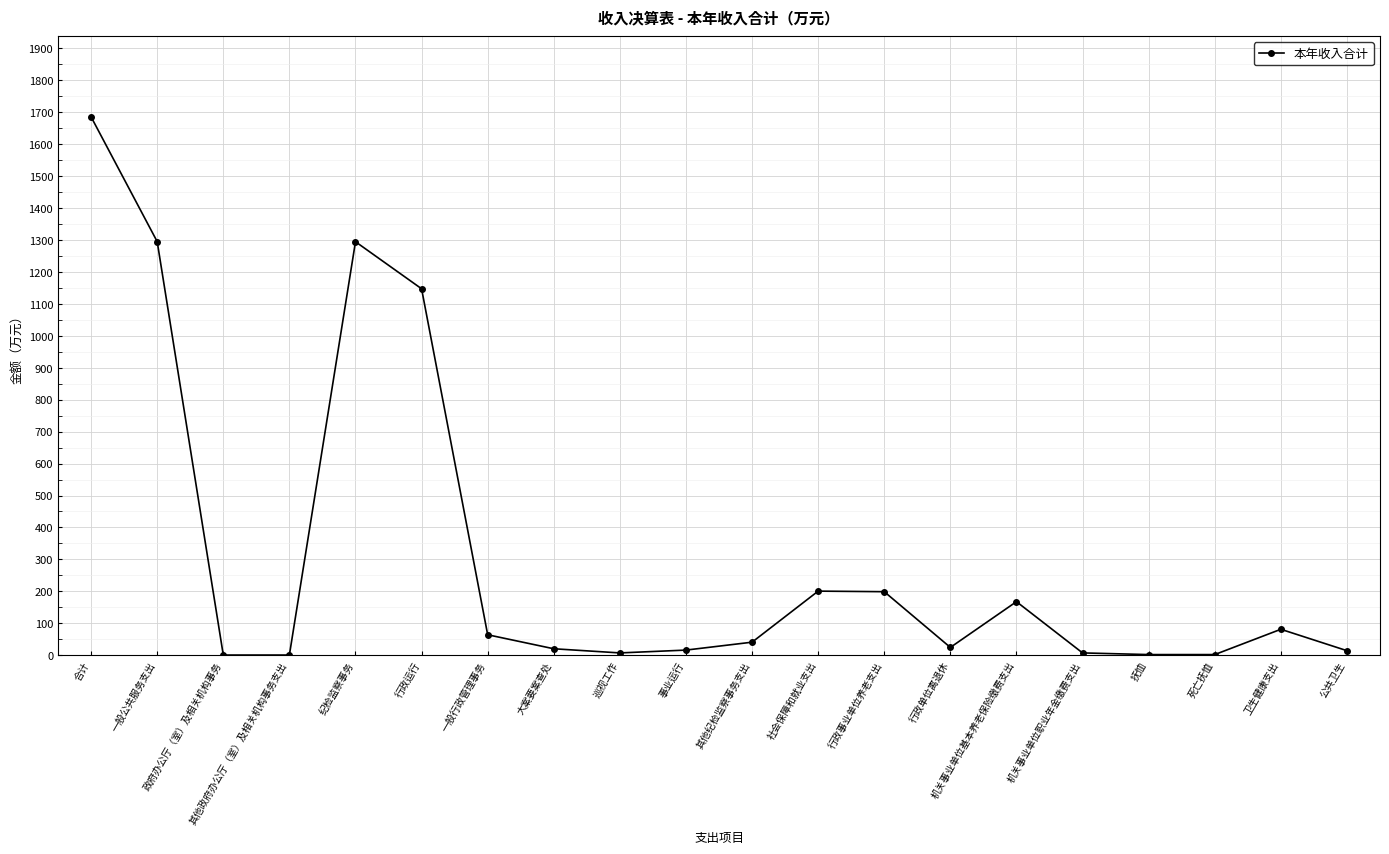

At which category does the data reach its first local peak?

纪检监察事务